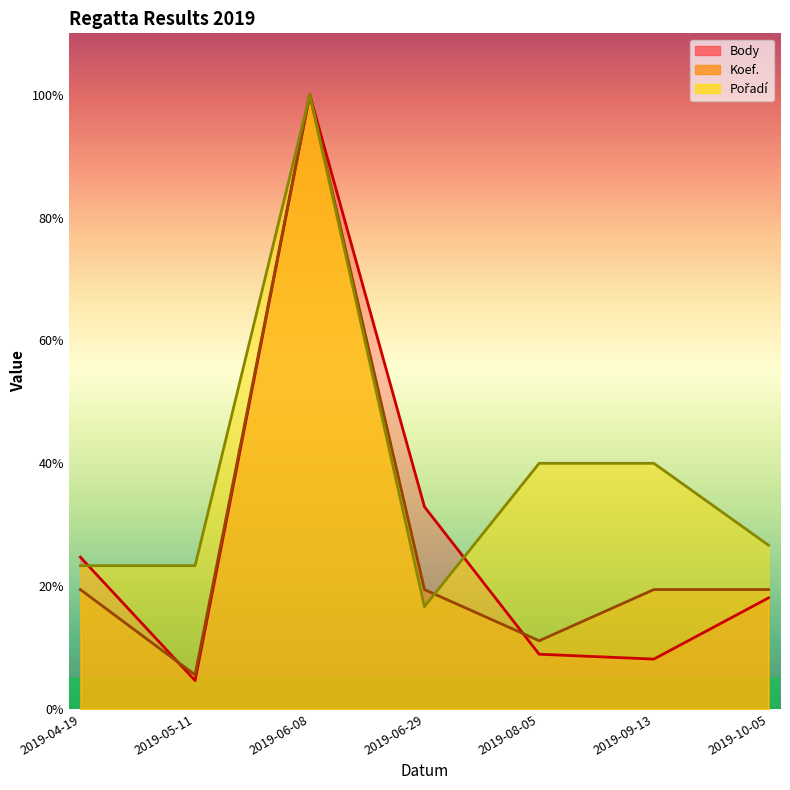

What is the label of the 5th point from the left?

2019-08-05